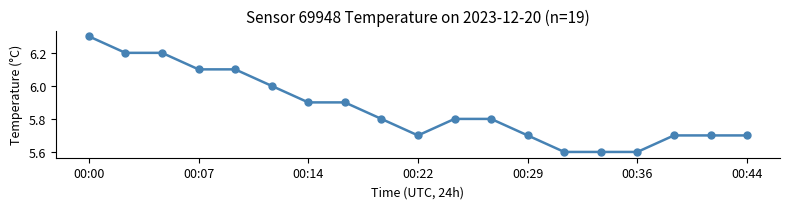

Reading left to right, list all the values displayed in this chart.

6.3	6.2	6.2	6.1	6.1	6.0	5.9	5.9	5.8	5.7	5.8	5.8	5.7	5.6	5.6	5.6	5.7	5.7	5.7